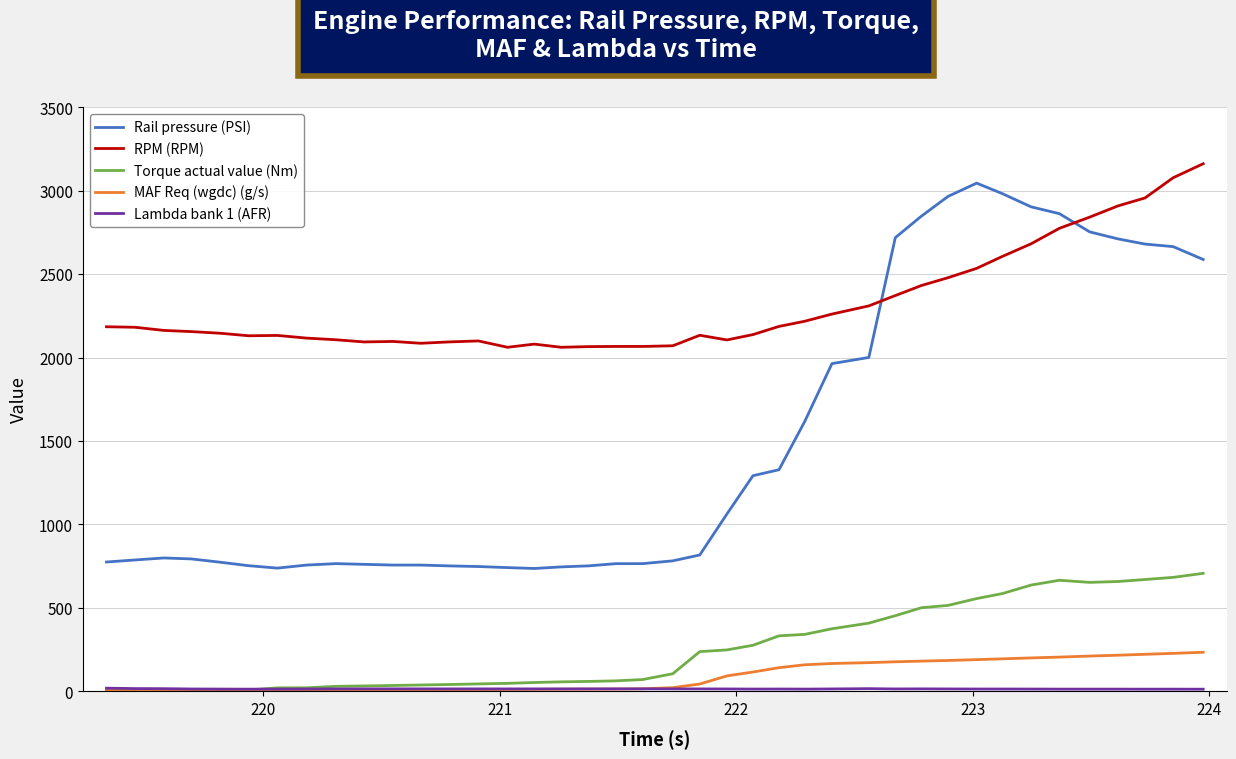

True or false: Rail pressure (PSI) and MAF Req (wgdc) (g/s) cross at least once.

False